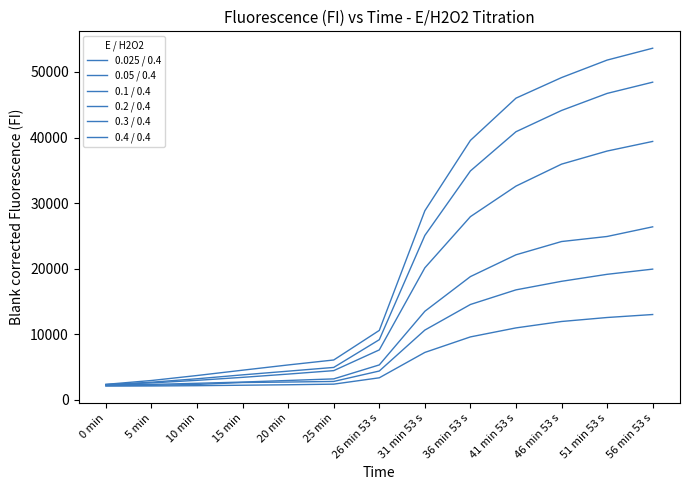

True or false: 0.3 / 0.4 and 0.025 / 0.4 cross at least once.

False